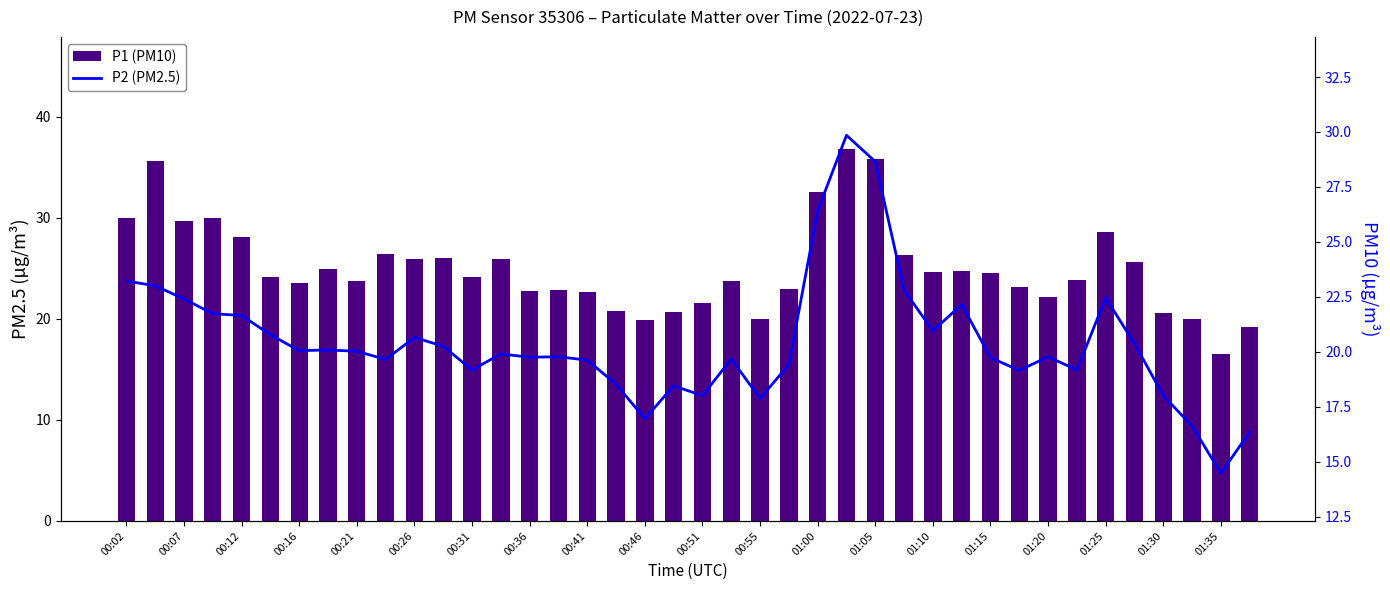

True or false: P1 (PM10) has a value of 8.7 at 01:25.

False